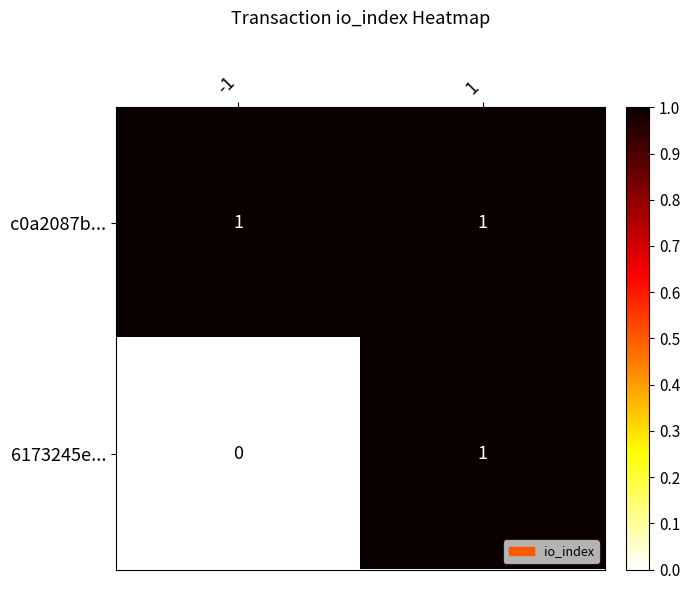

Which series changed the most between -1 and 1?

6173245e...